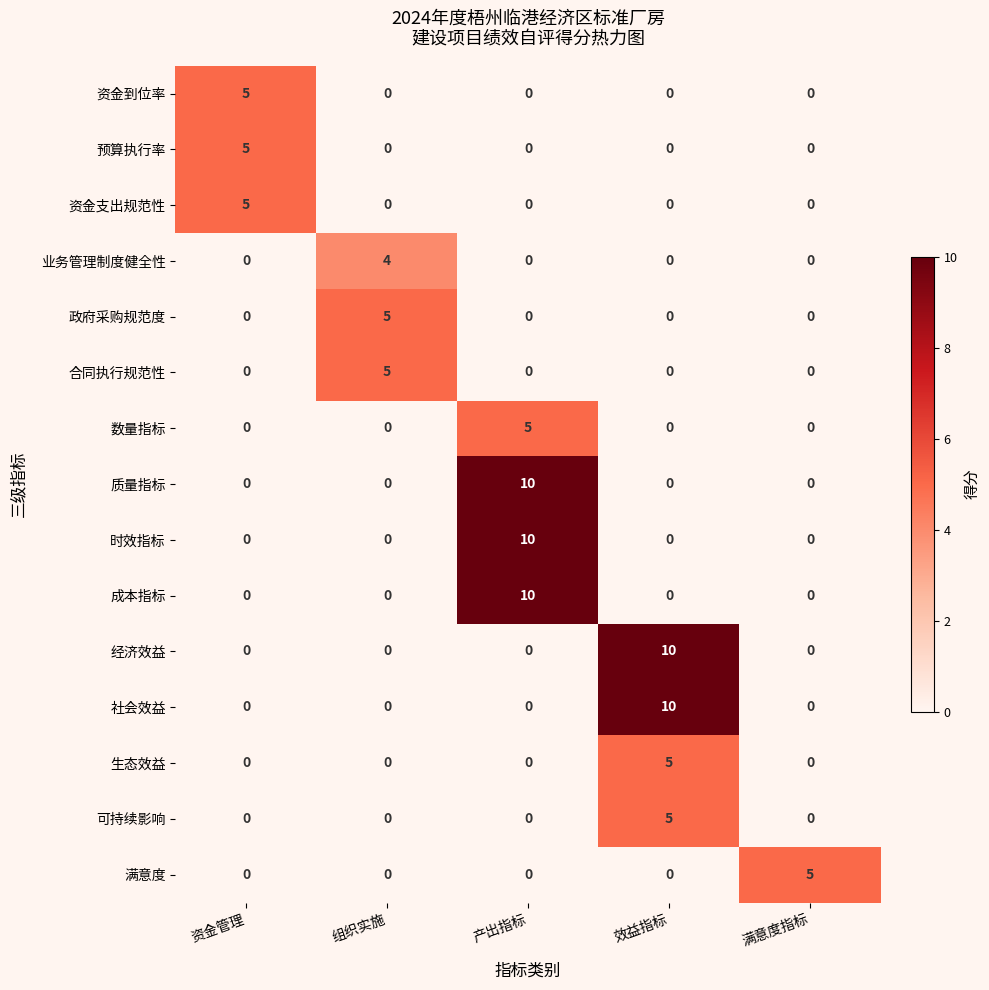

The 预算执行率 series shows 0 at 组织实施. True or false?

True